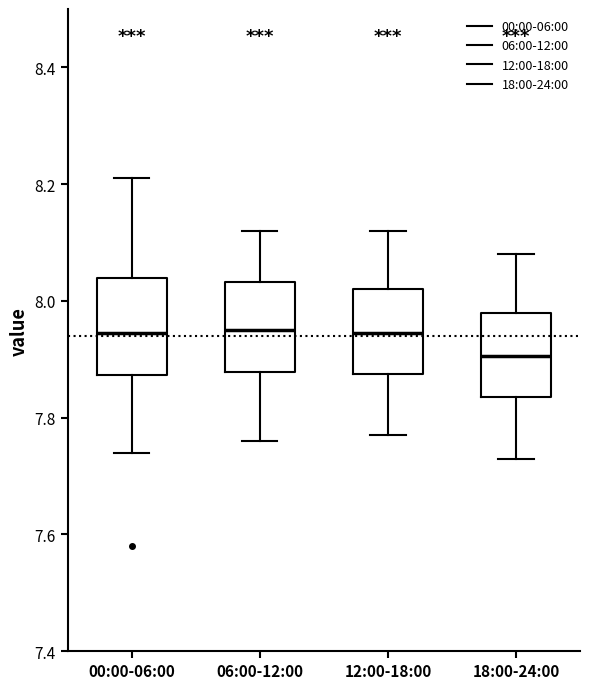

Where is the lower edge of the box for 18:00-24:00 on the y-axis? The values are not printed on the chart, so give them approximately, as read against the axis.

7.84